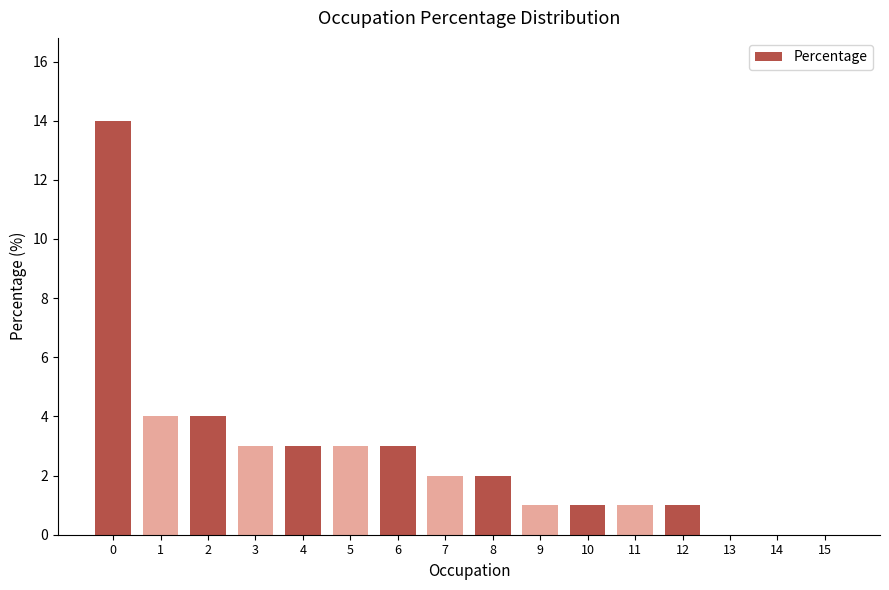

Reading right to left, what are all the values shown in this chart?

0	0	0	1	1	1	1	2	2	3	3	3	3	4	4	14